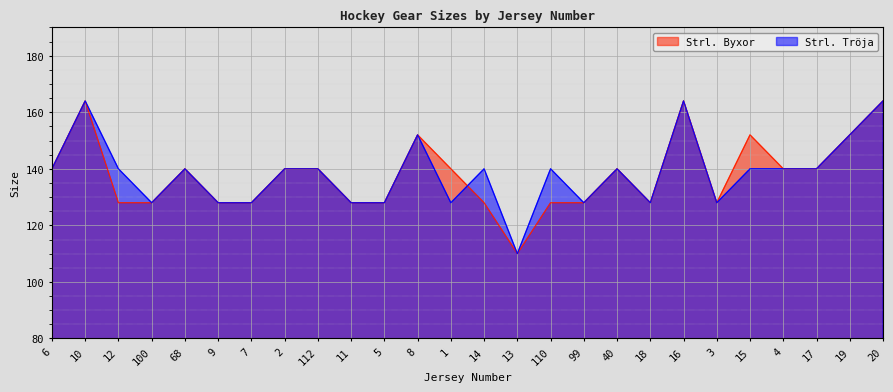

What is the total value across all series at 1?

268